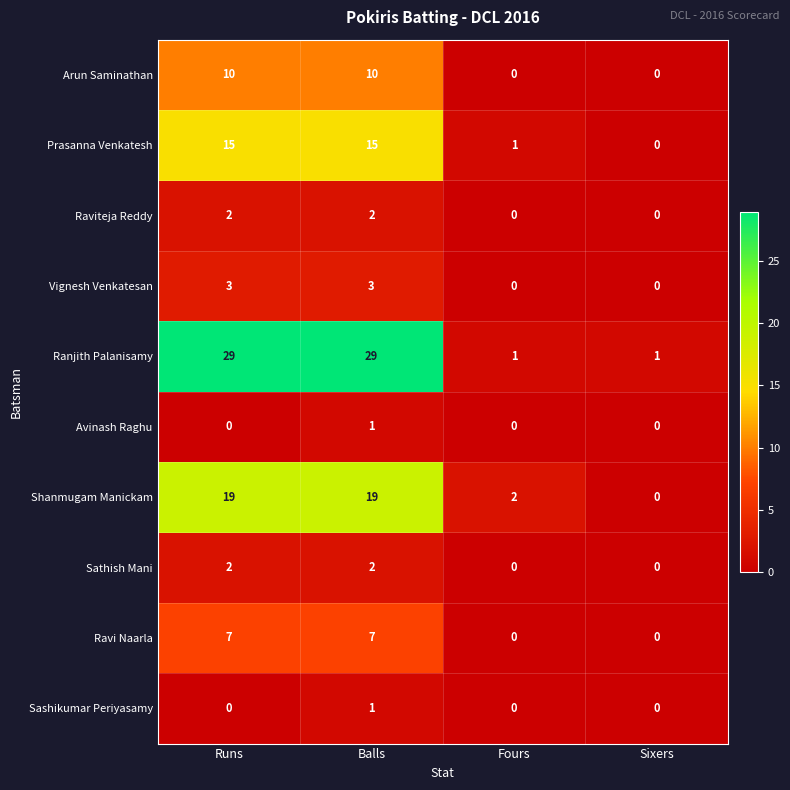

What is the sum of all Arun Saminathan values?

20